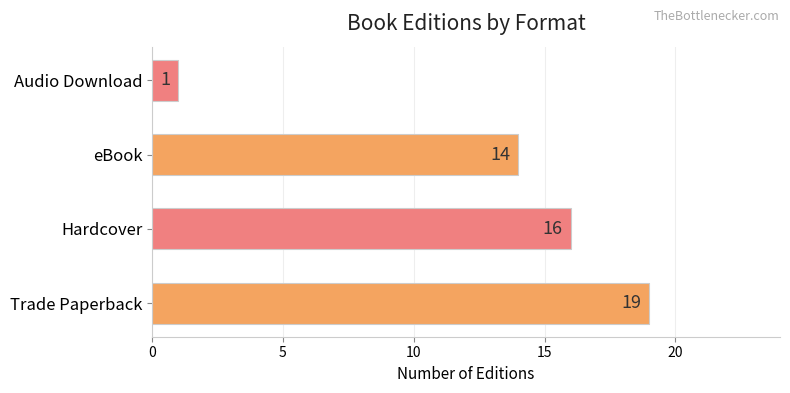

Approximately how many times larger is the value at eBook compared to Hardcover?

0.9